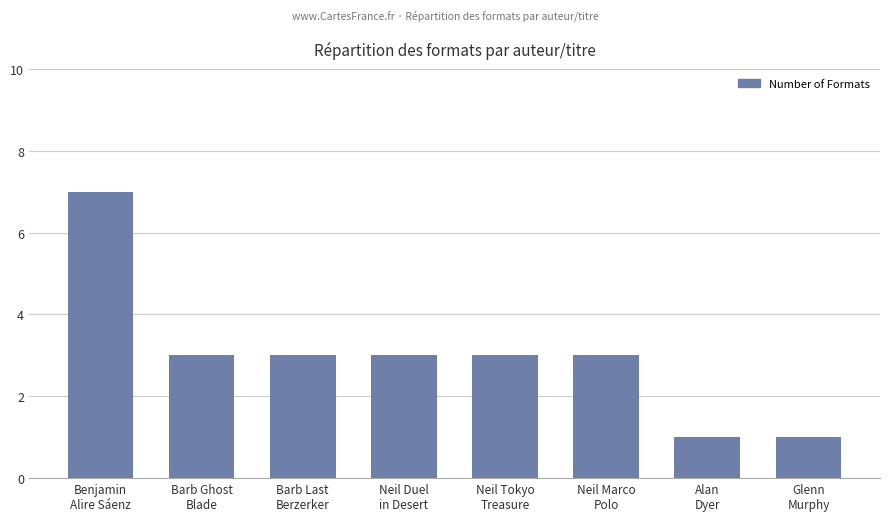

Count the values in the range 3 to 4.

5